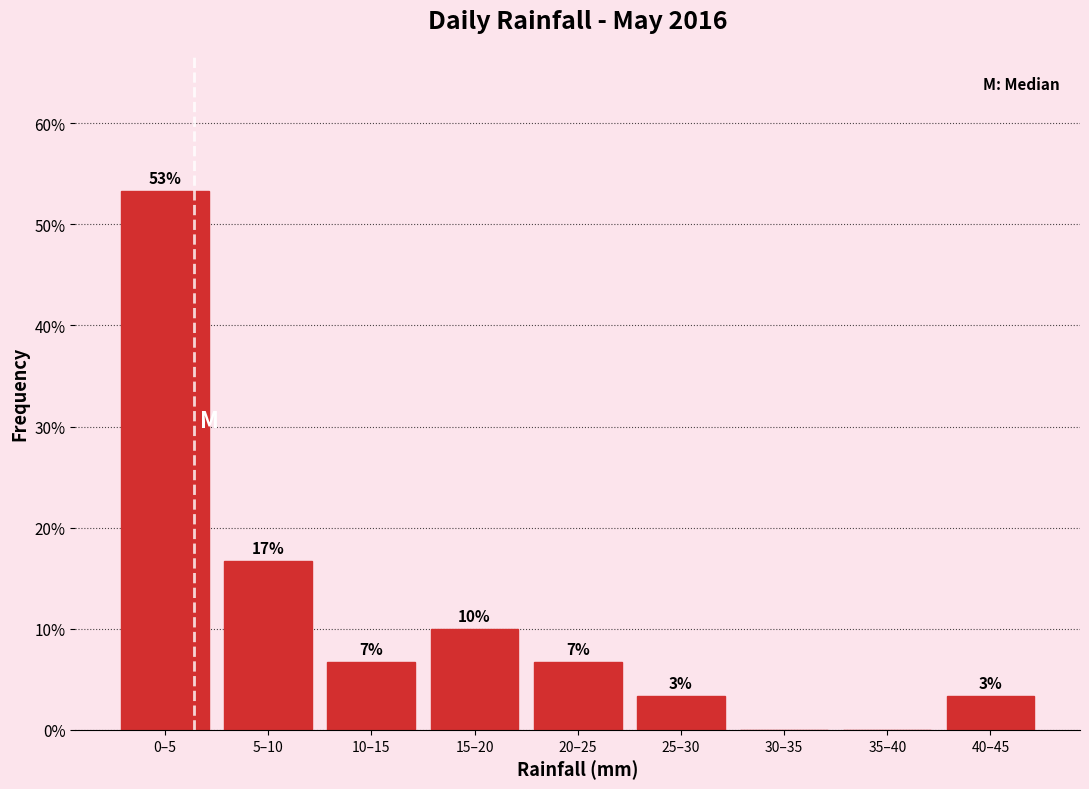

Are the bars horizontal?

No